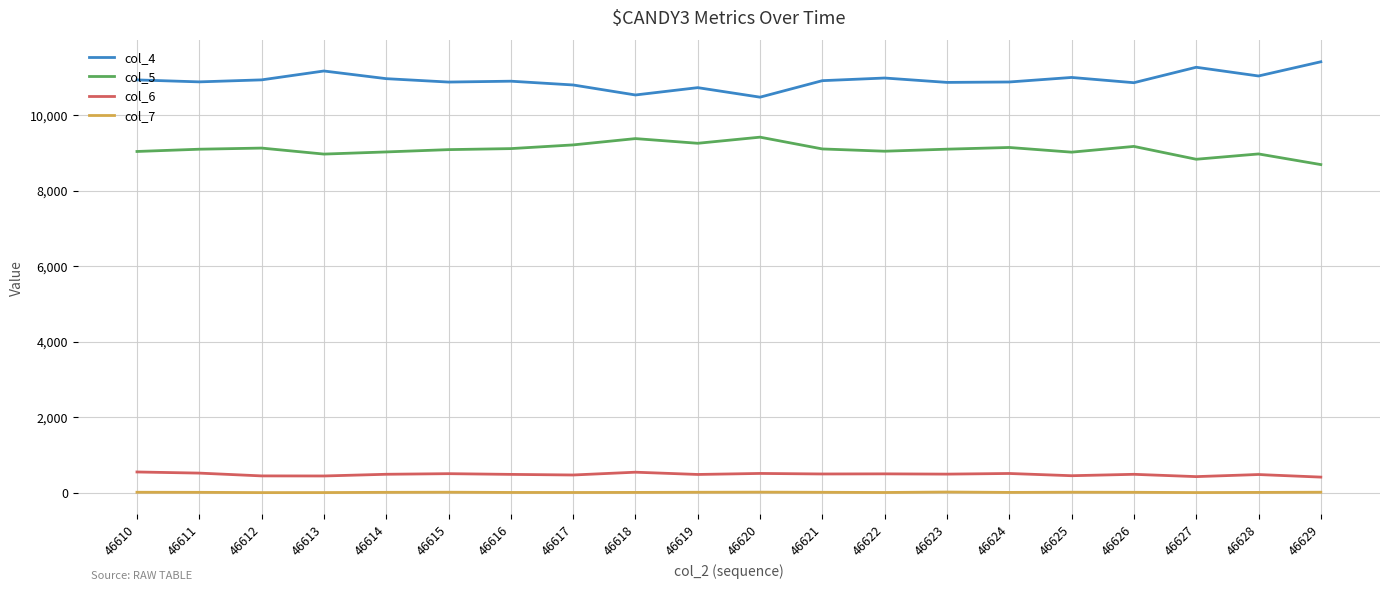

True or false: col_4 and col_6 intersect in this chart.

False